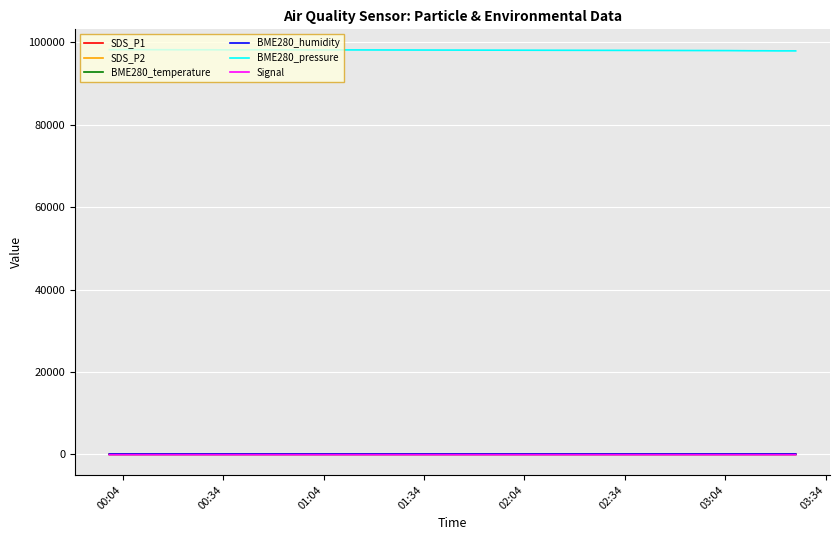

What is the greatest value displayed?

98240.8